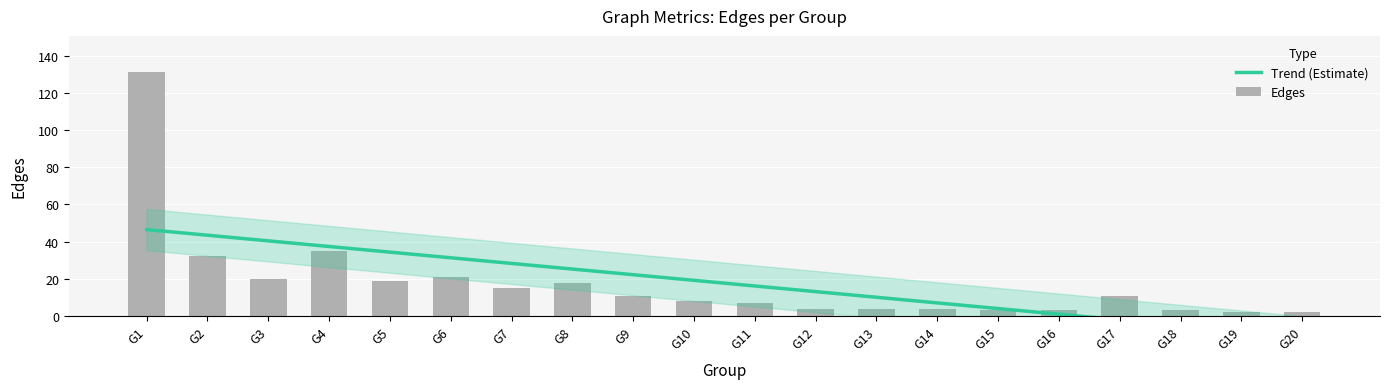

True or false: the data shows 32 at G2.

True